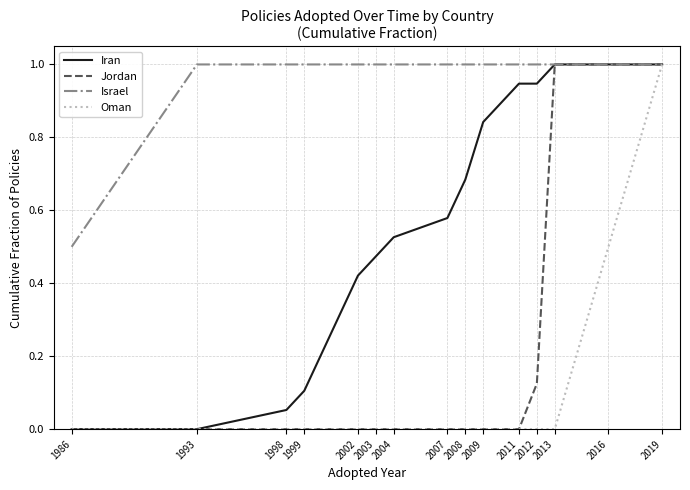

What is the greatest value displayed?

1.0